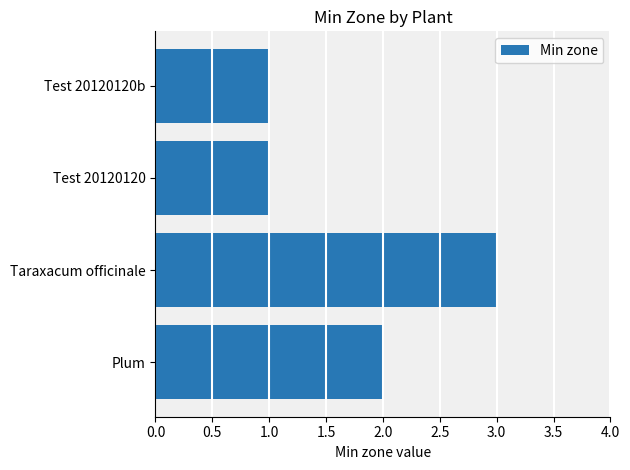

Reading bottom to top, transcribe all the data shown in this chart.

2	3	1	1